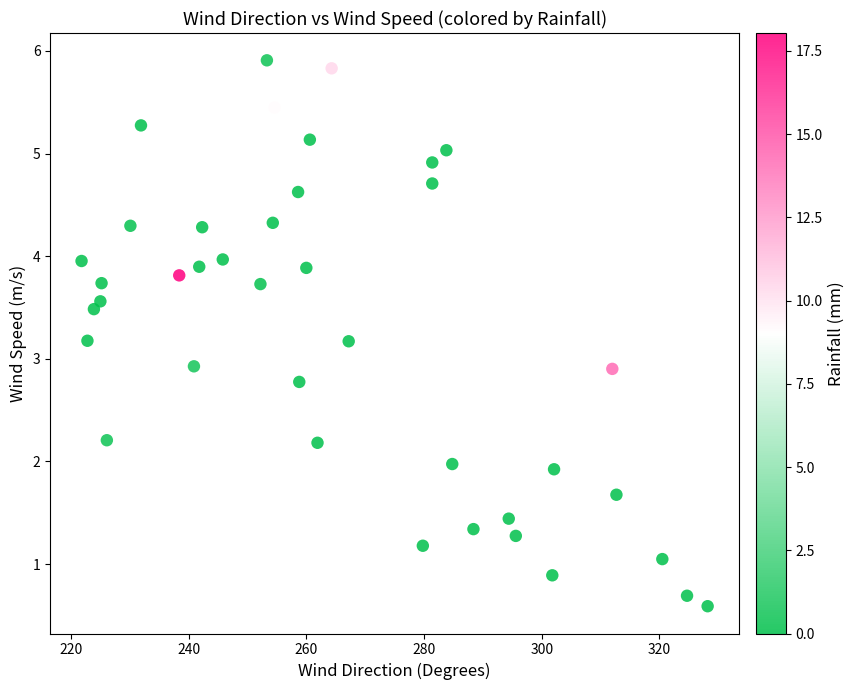

What is the range of Y values (max minus min)?

5.3